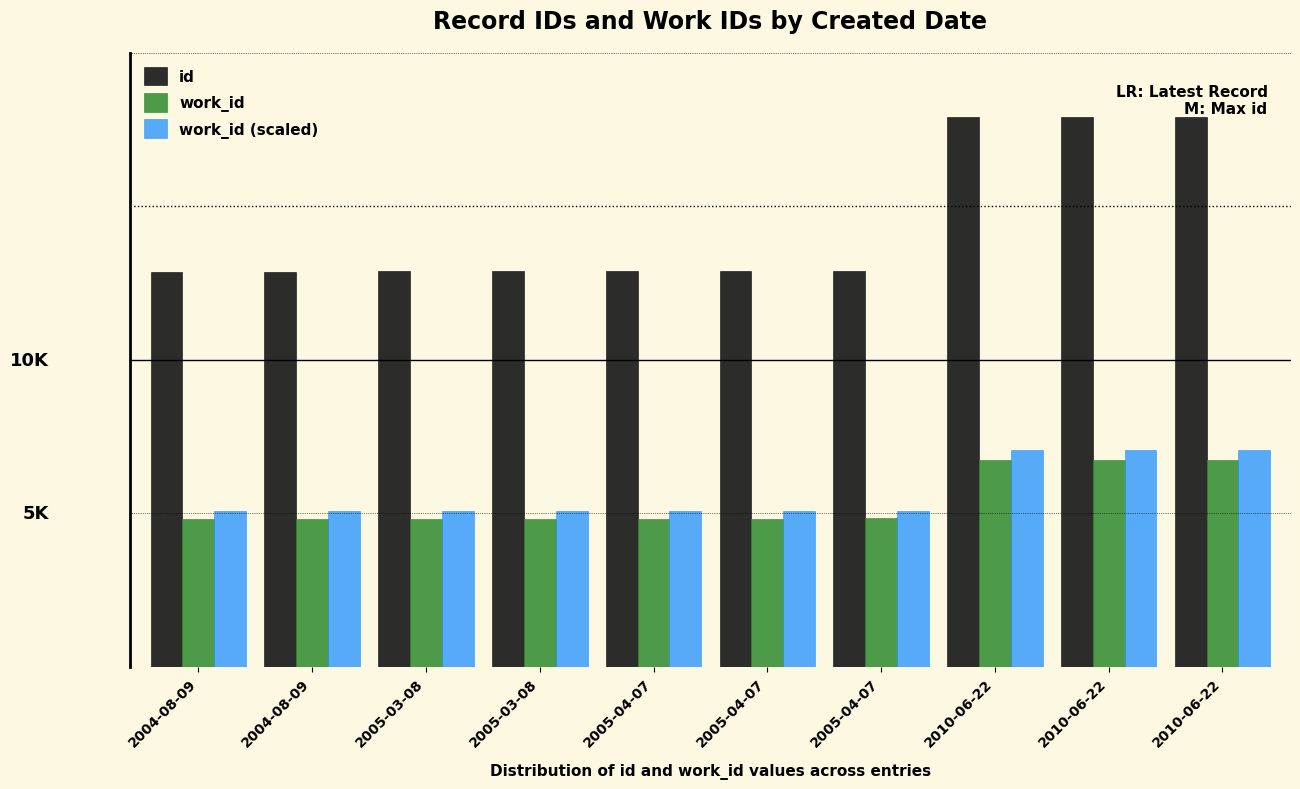

What are all the series names shown in the legend?

id, work_id, work_id (scaled)